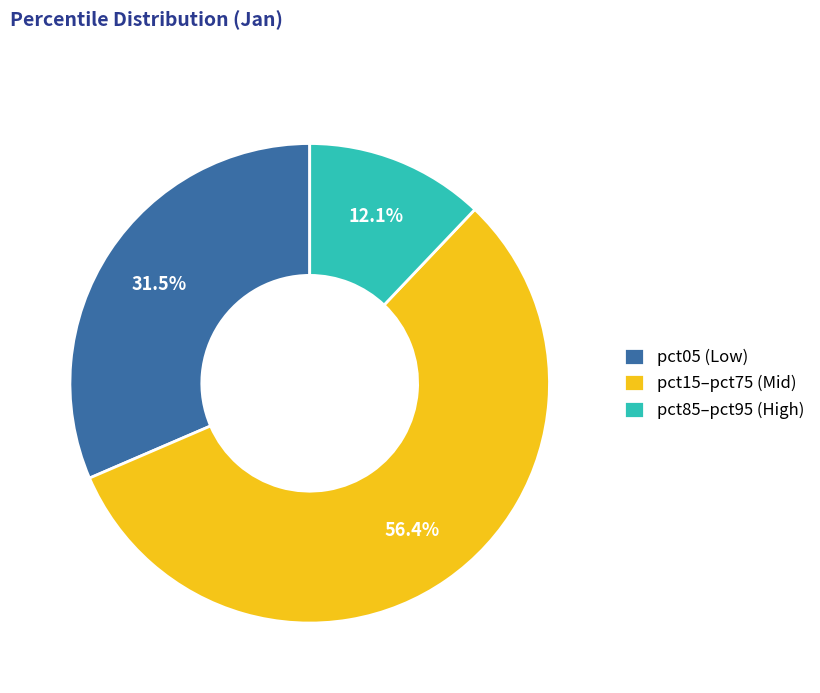

What is the total percentage of pct15–pct75 (Mid) and pct05 (Low)?

87.9%